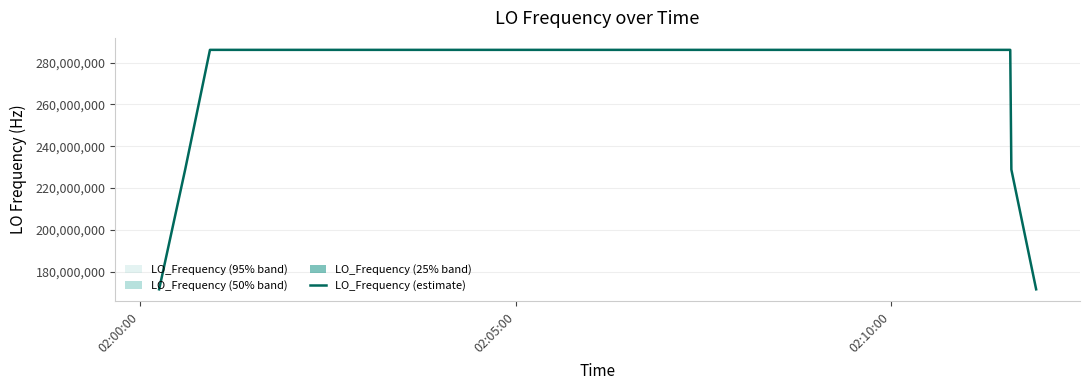

What is the maximum value for LO_Frequency (estimate)?

286047004.6